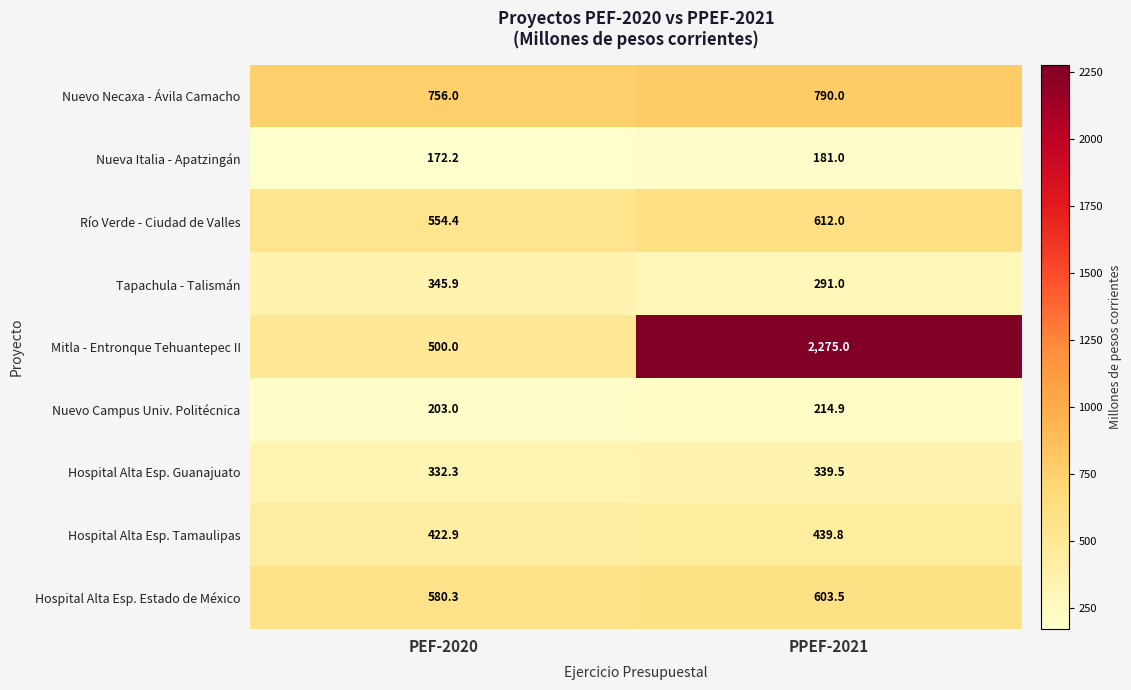

What is the spread (max minus min) of values at PPEF-2021?

2094.0